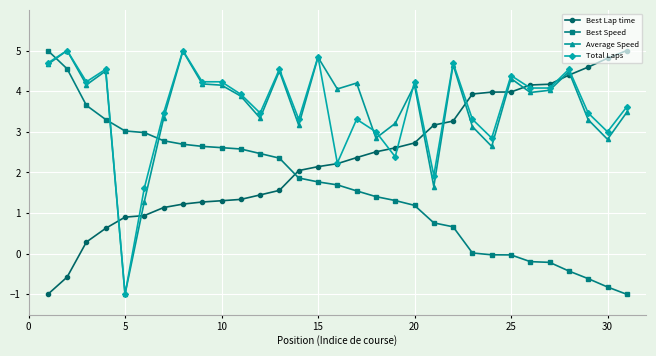

True or false: Average Speed has more than 1 interior local peaks.

True